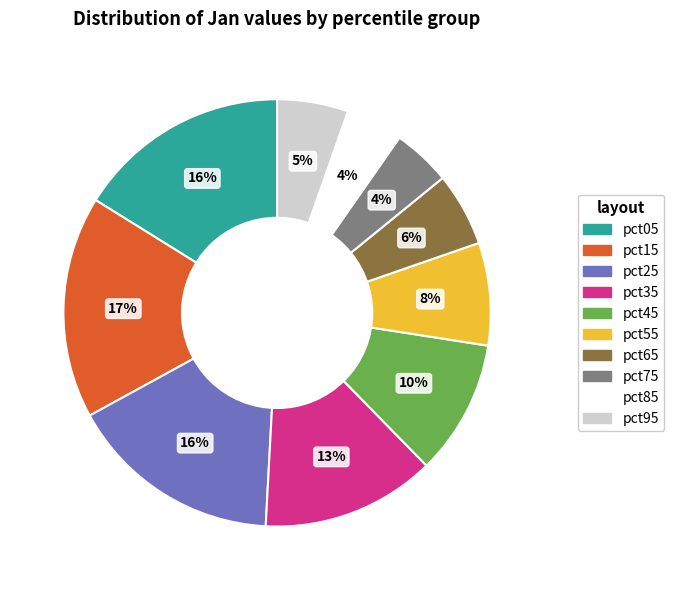

Is it true that pct95 is 1% of the pie?

False